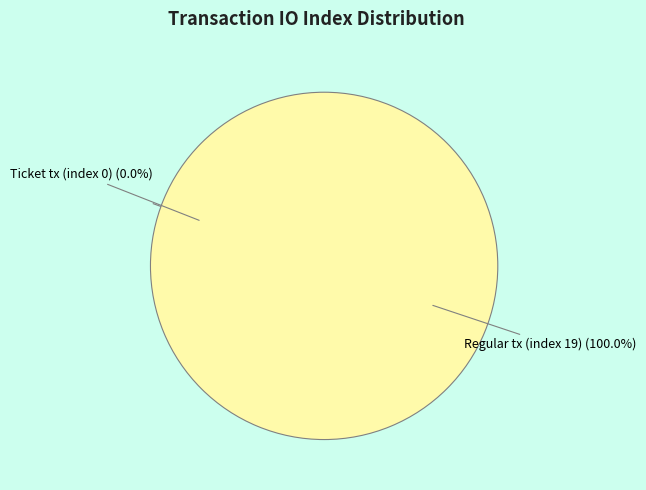

Is it true that Regular tx (index 19) is 87% of the pie?

False